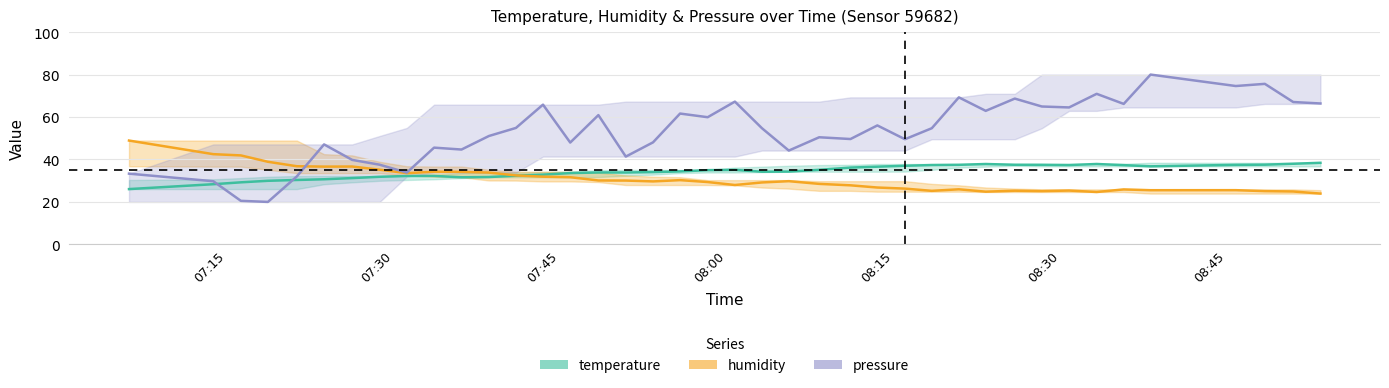

True or false: humidity has a value of 35.1 at 2022-08-19T08:45:47.

False